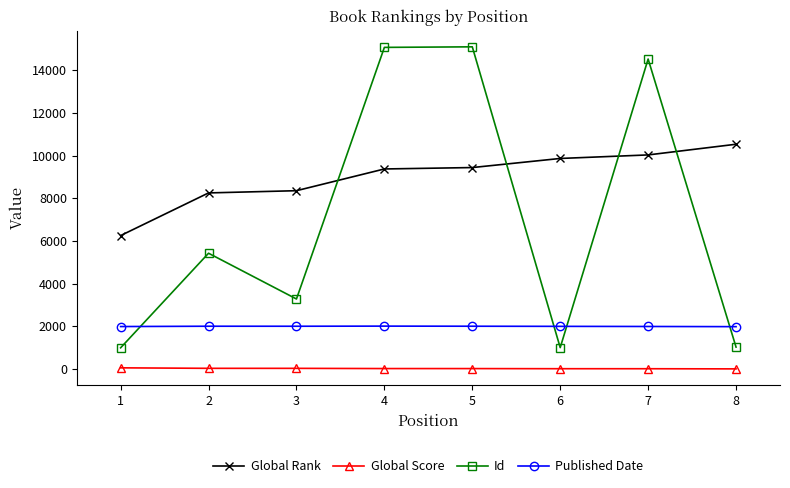

True or false: Global Score and Global Rank cross at least once.

False